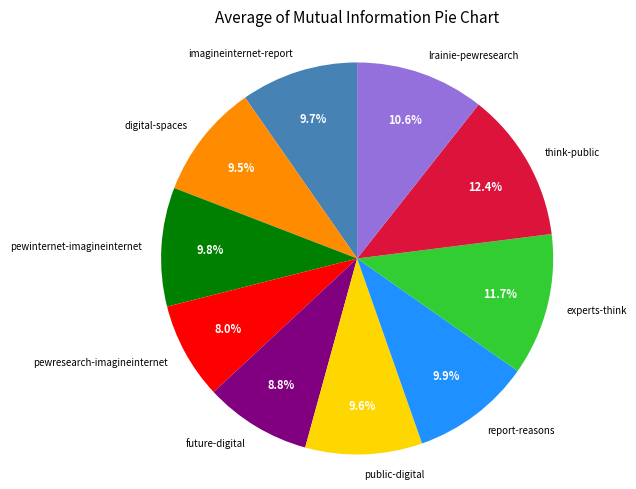

How many slices are in this pie chart?

10